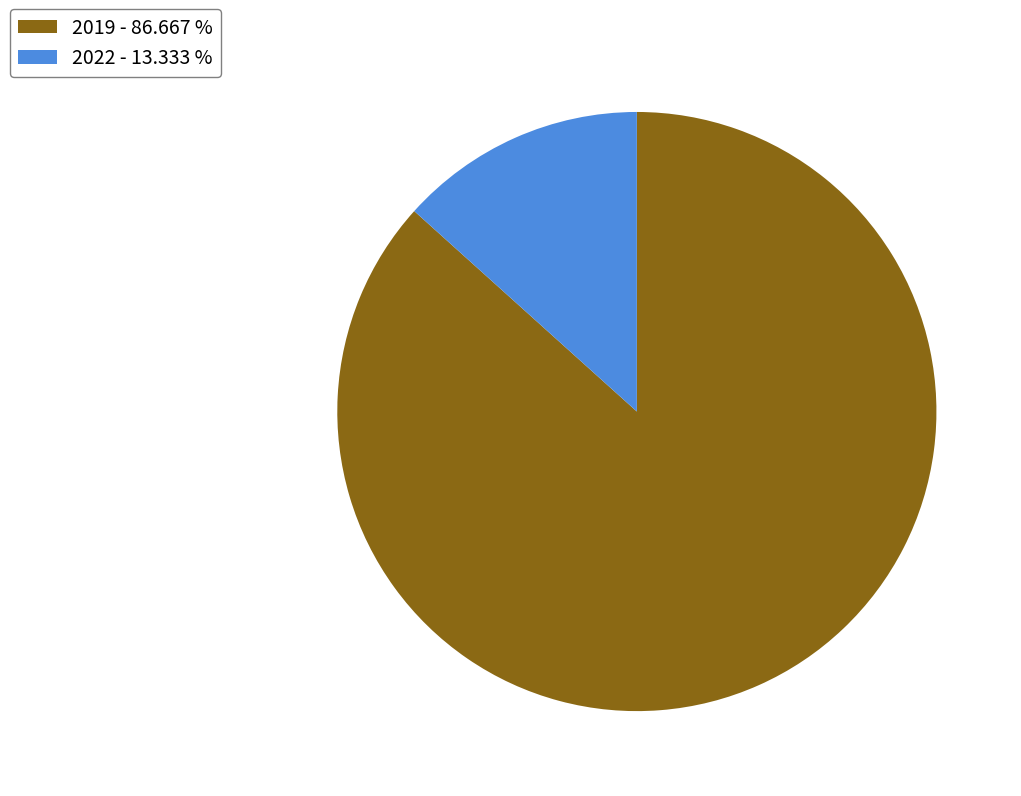

Approximately how many times larger is the value at 2019 compared to 2022?

6.5